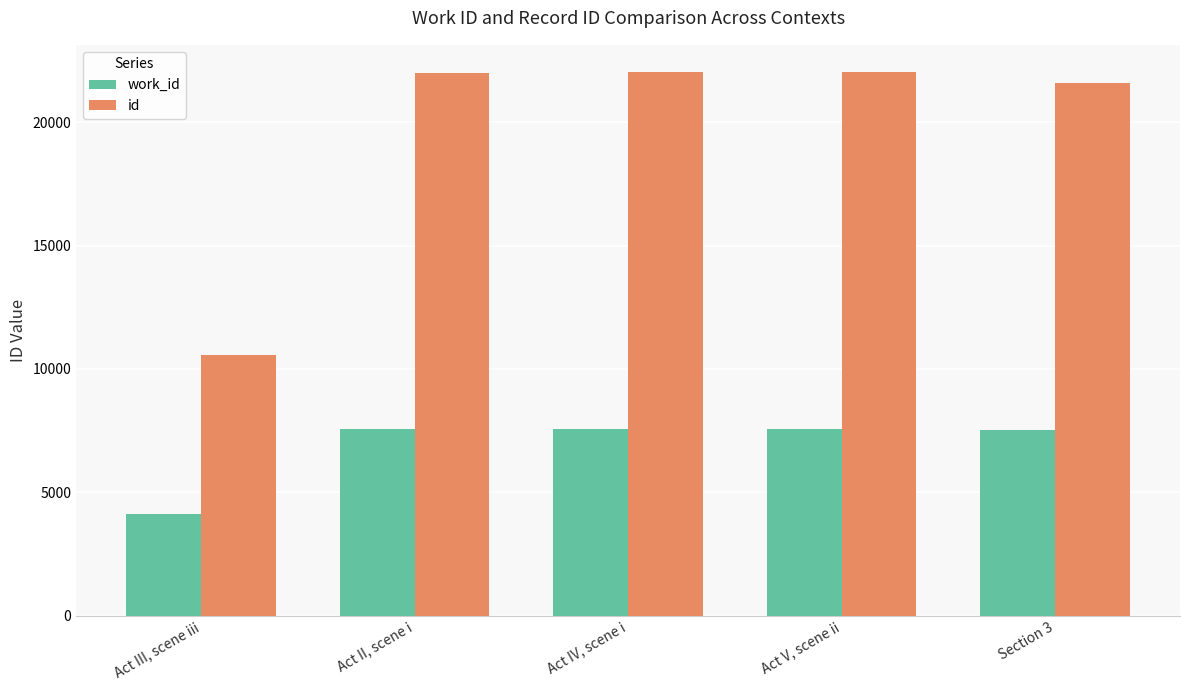

Is it true that work_id equals 7520 at Section 3?

True